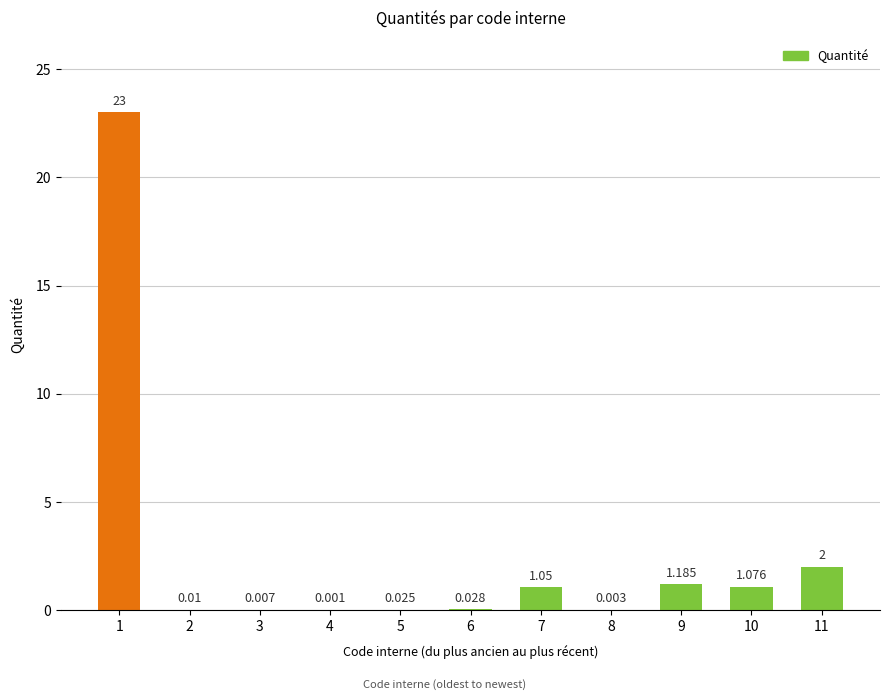

Read the value at 11.

2.0